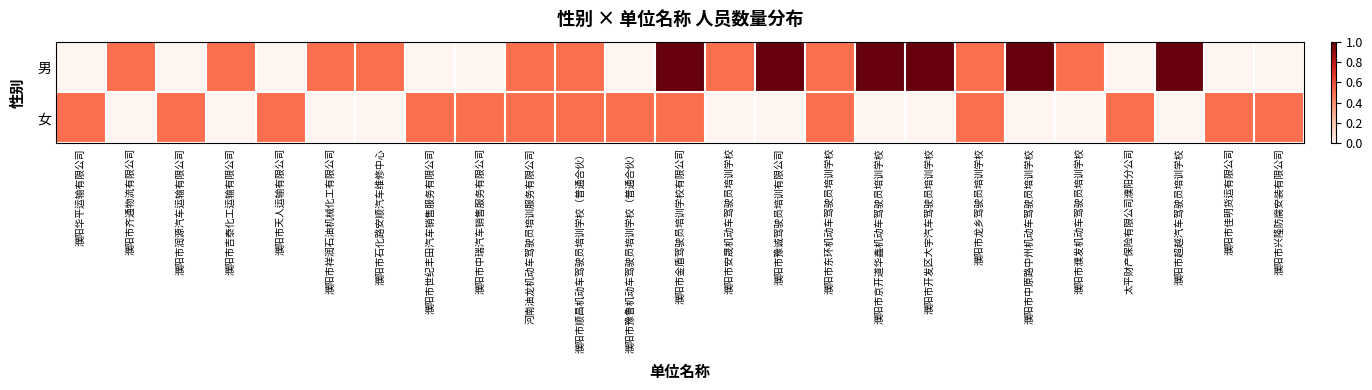

What is the total value across all series at 濮阳市石化路安顺汽车维修中心?

0.5